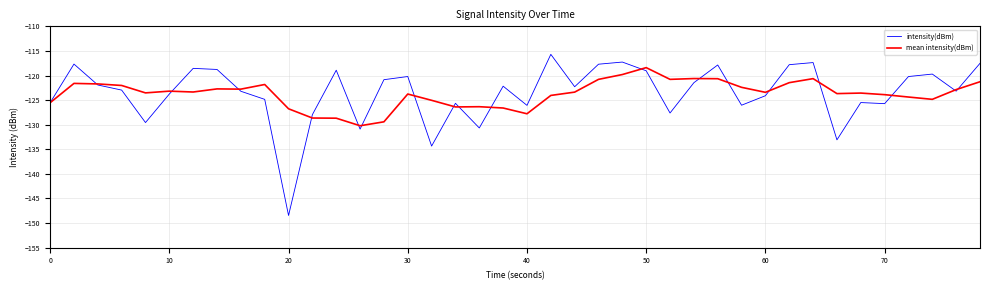

Rank the series by their maximum value, from lowest to highest.

mean intensity(dBm), intensity(dBm)